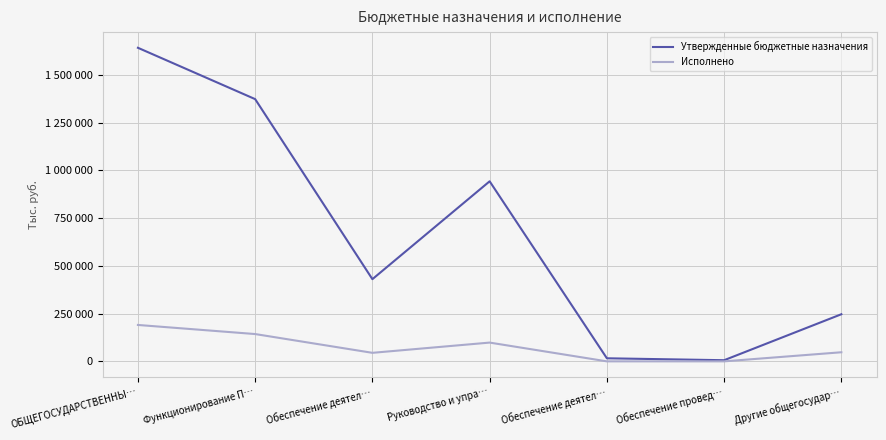

Reading left to right, list all the values displayed in this chart.

Утвержденные бюджетные назначения: ОБЩЕГОСУДАРСТВЕННЫ…=1641741.0	Функционирование П…=1372982.0	Обеспечение деятел…=430316.0	Руководство и упра…=942666.0	Обеспечение деятел…=16059.0	Обеспечение провед…=6000.0	Другие общегосудар…=246700.0
Исполнено: ОБЩЕГОСУДАРСТВЕННЫ…=190589.2	Функционирование П…=142956.2	Обеспечение деятел…=44667.7	Руководство и упра…=98288.5	Обеспечение деятел…=0.0	Обеспечение провед…=0.0	Другие общегосудар…=47633.0